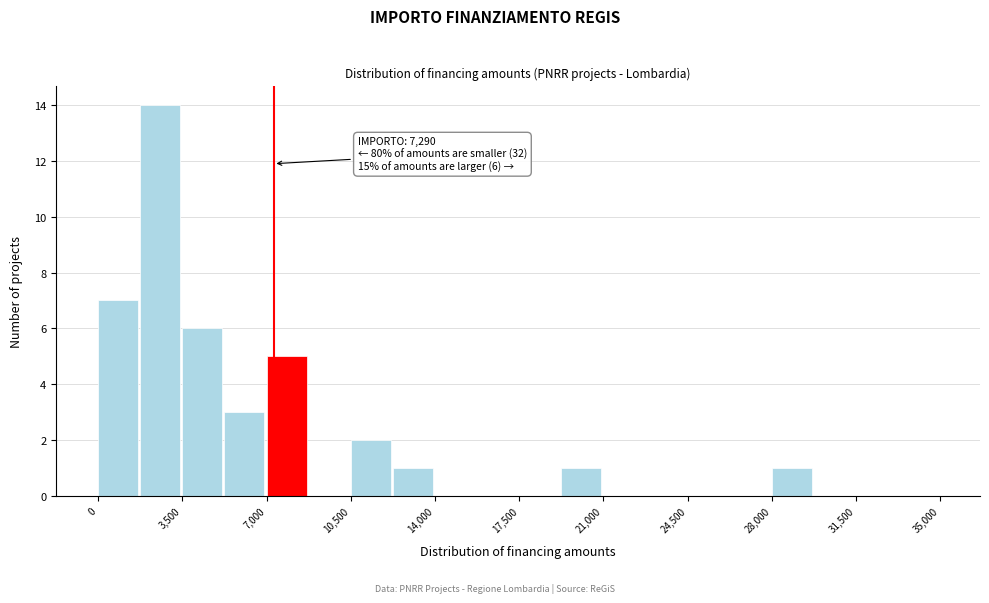

Read against the x-axis, roughly where is the centre of the tallest bar?

2500